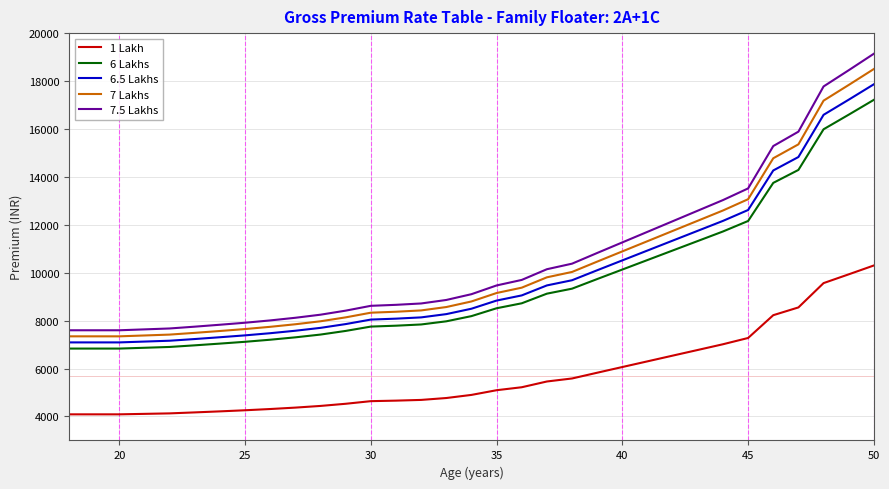

What is the maximum value for 6 Lakhs?

17215.8